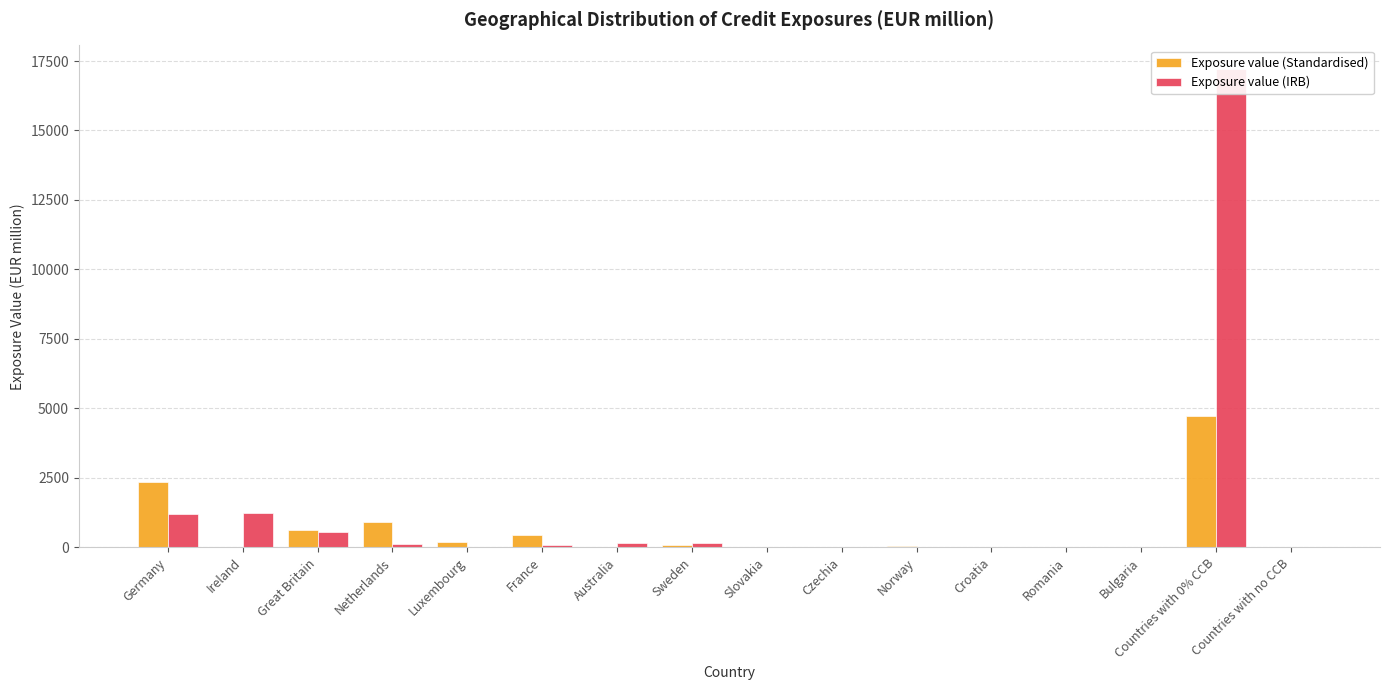

Which series has the largest total across all categories?

Exposure value (IRB)